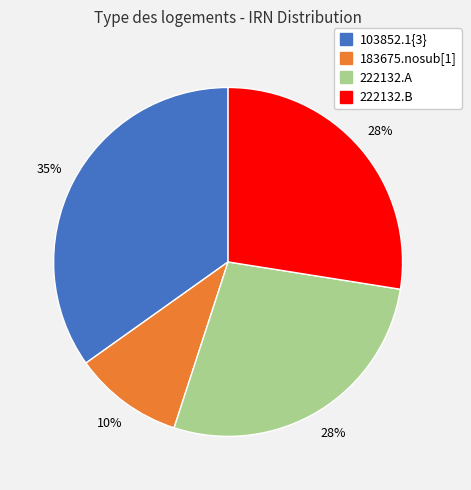

Does any single category account for the majority?

No